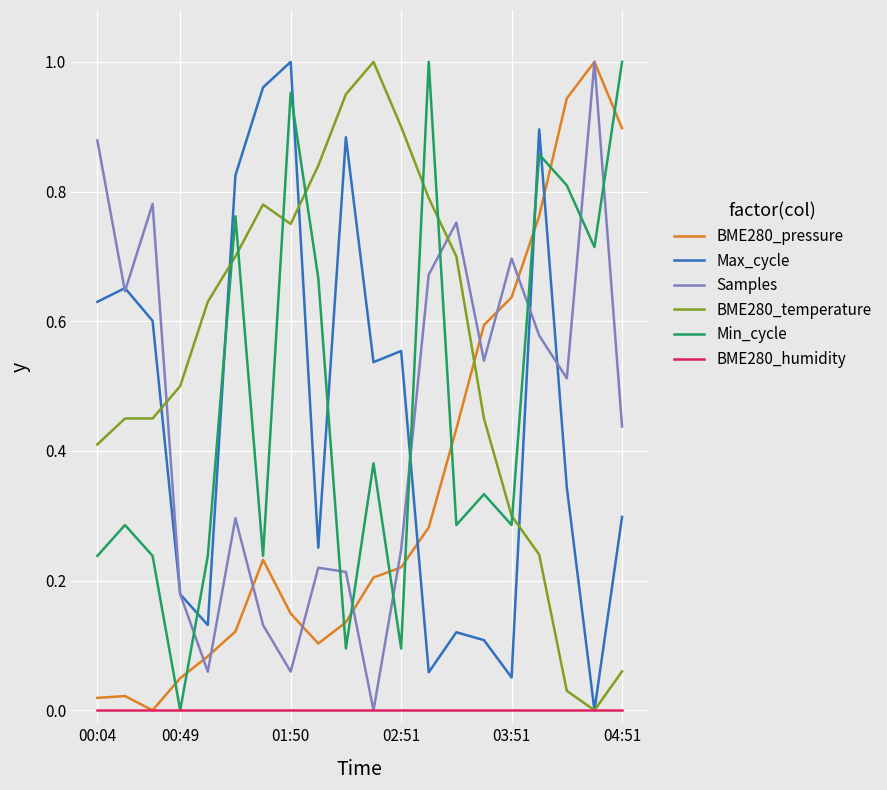

Which series ends up on top after the final intersection of BME280_temperature and BME280_pressure?

BME280_pressure